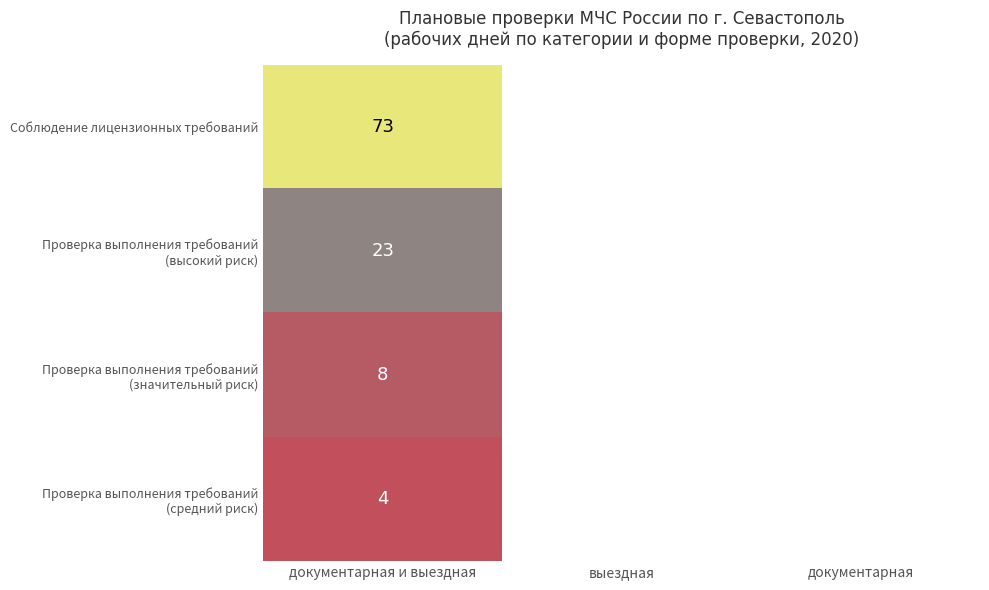

What is the total value across all series at документарная и выездная?

108